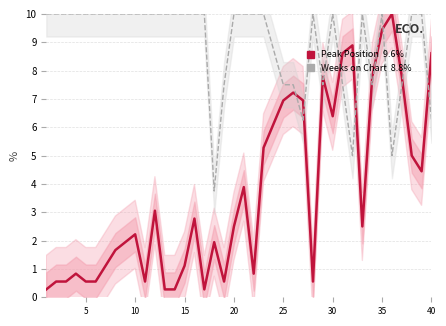

How many lines are shown in the chart?

2